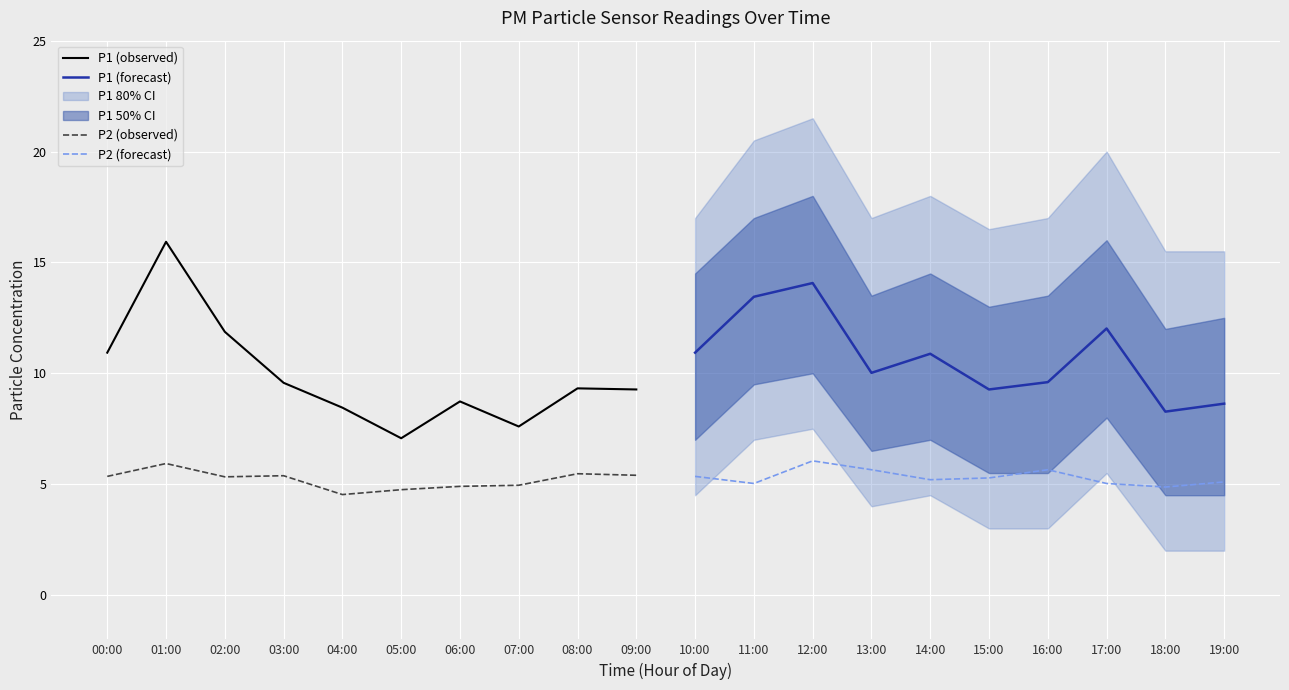

What is the minimum value for P1 (observed)?

7.1